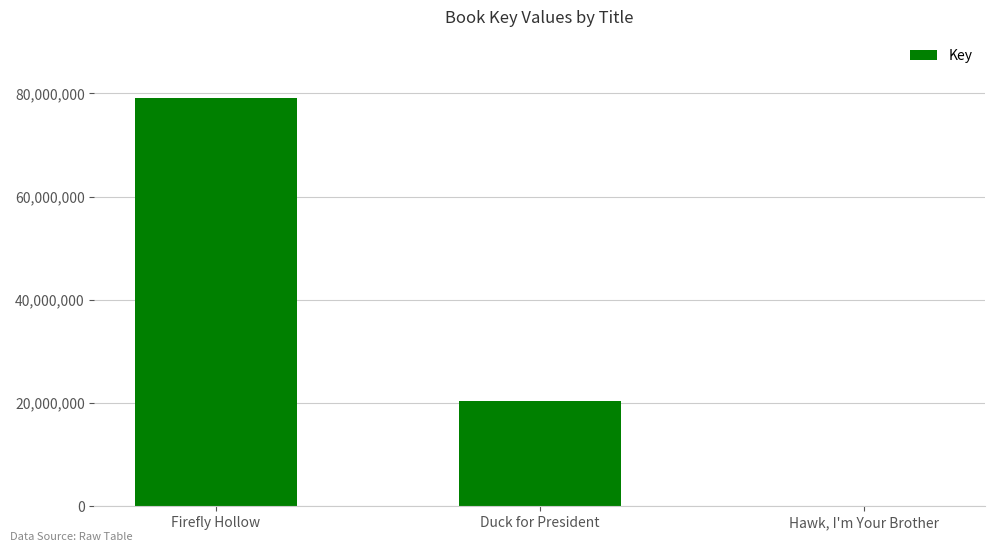

Are the bars horizontal?

No